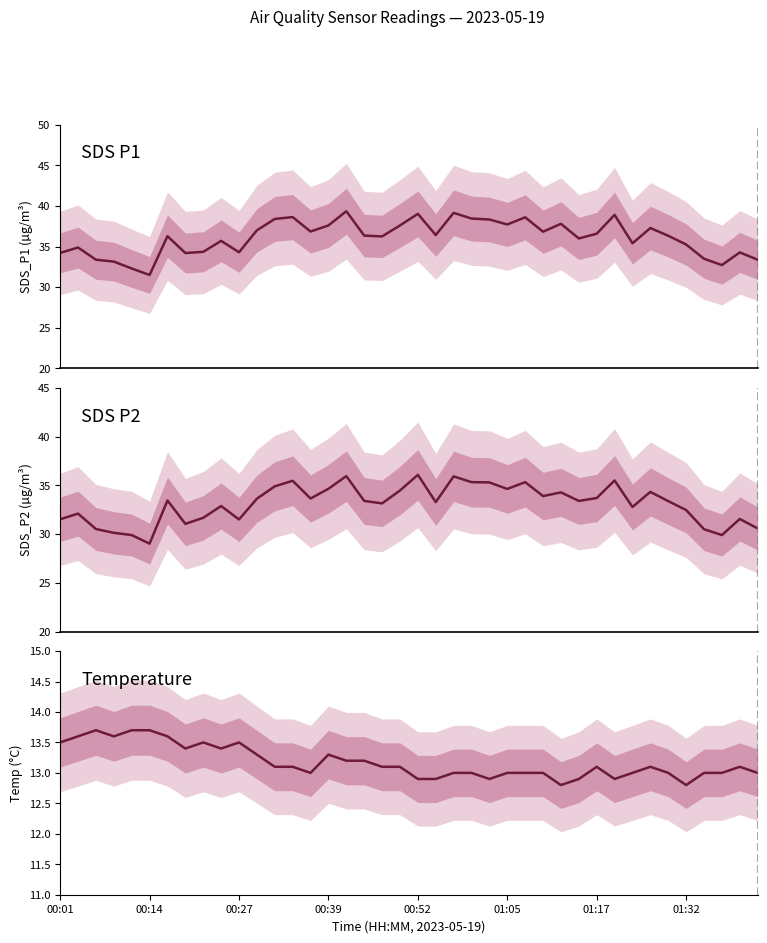

Where is the first local maximum for SDS_P2?

00:14